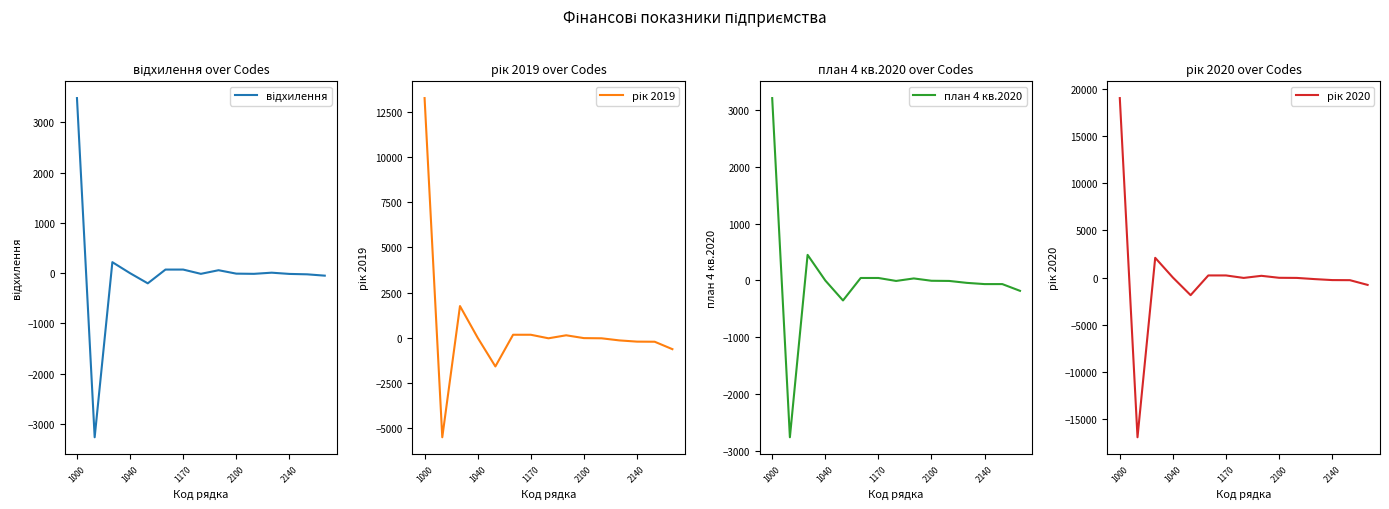

How many interior local valleys does the рік 2020 series have?

3